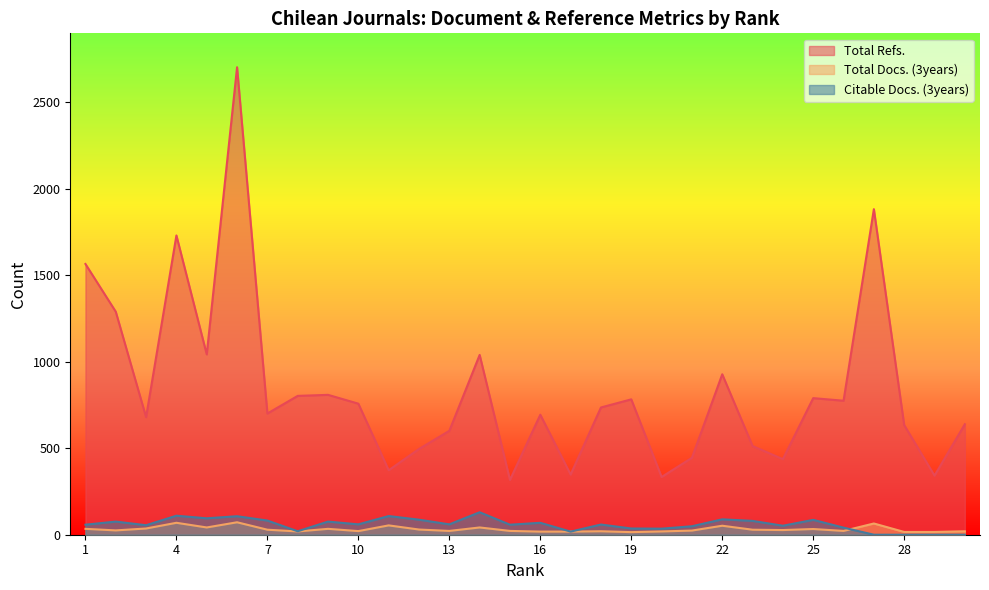

Read the Total Docs. (3years) value at 15.

22